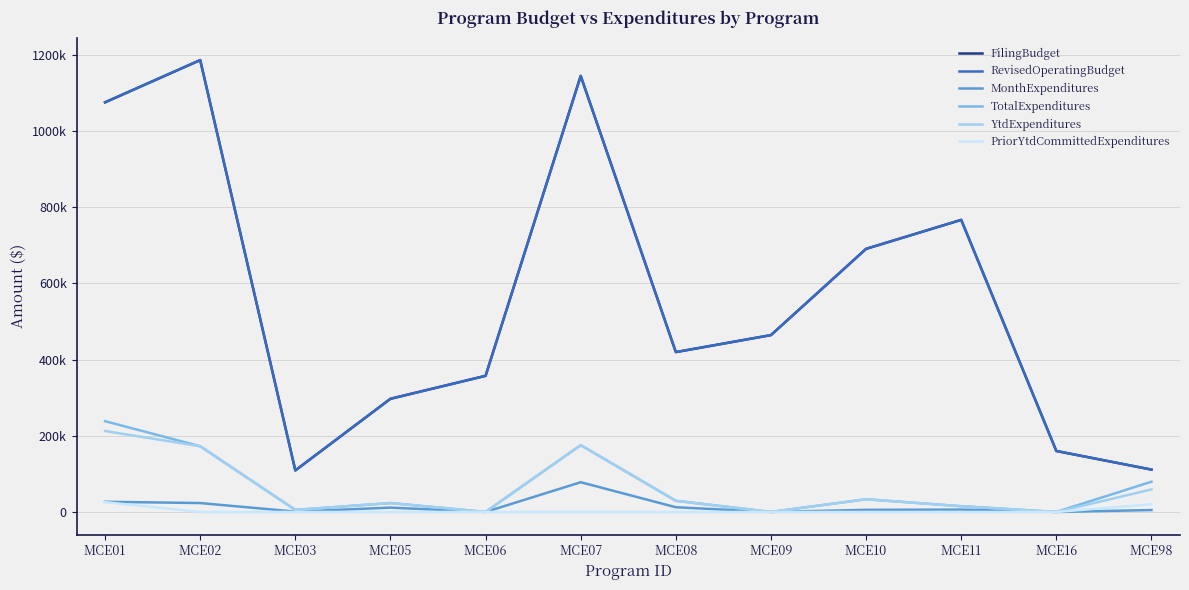

Where does the RevisedOperatingBudget series first go above 464098?

MCE01